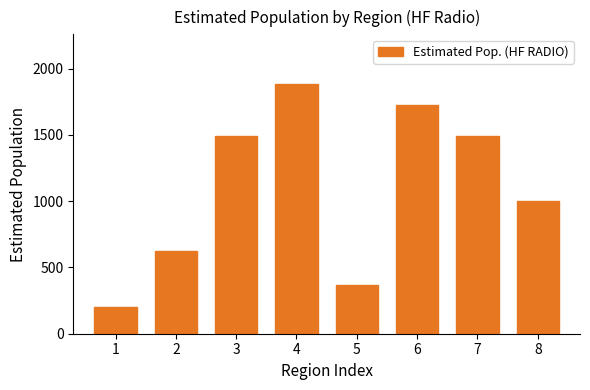

Reading right to left, what are all the values shown in this chart?

8=998	7=1489	6=1729	5=366	4=1883	3=1489	2=625	1=202